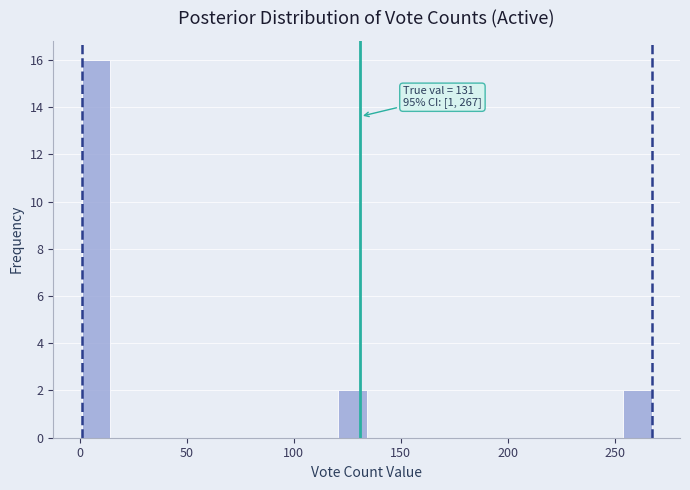

Read against the x-axis, roughly where is the centre of the tallest bar?

10